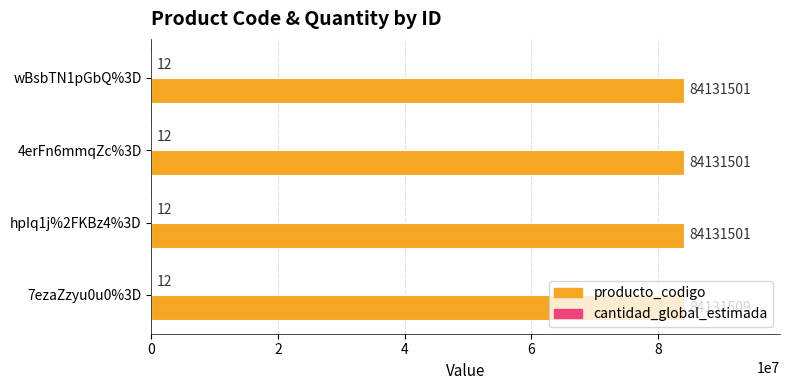

How many values in the producto_codigo series exceed 84131501?

1